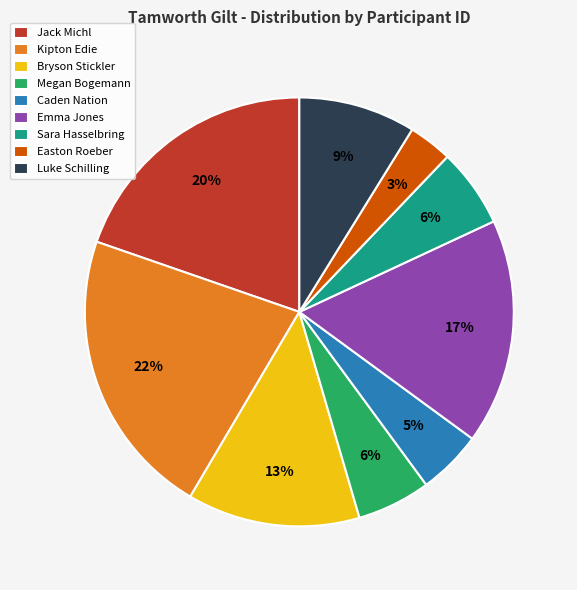

Is it true that Bryson Stickler is 13% of the pie?

True